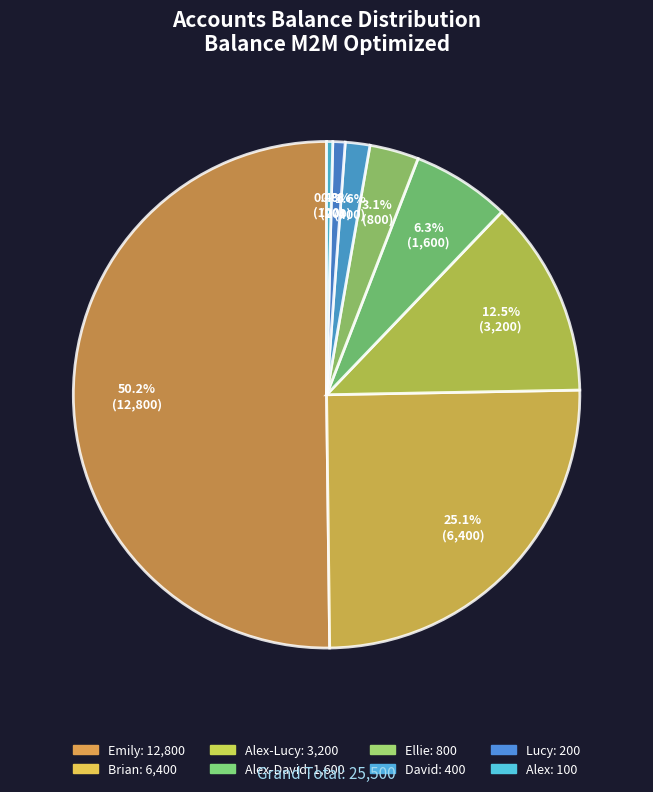

What is the majority slice?

Emily